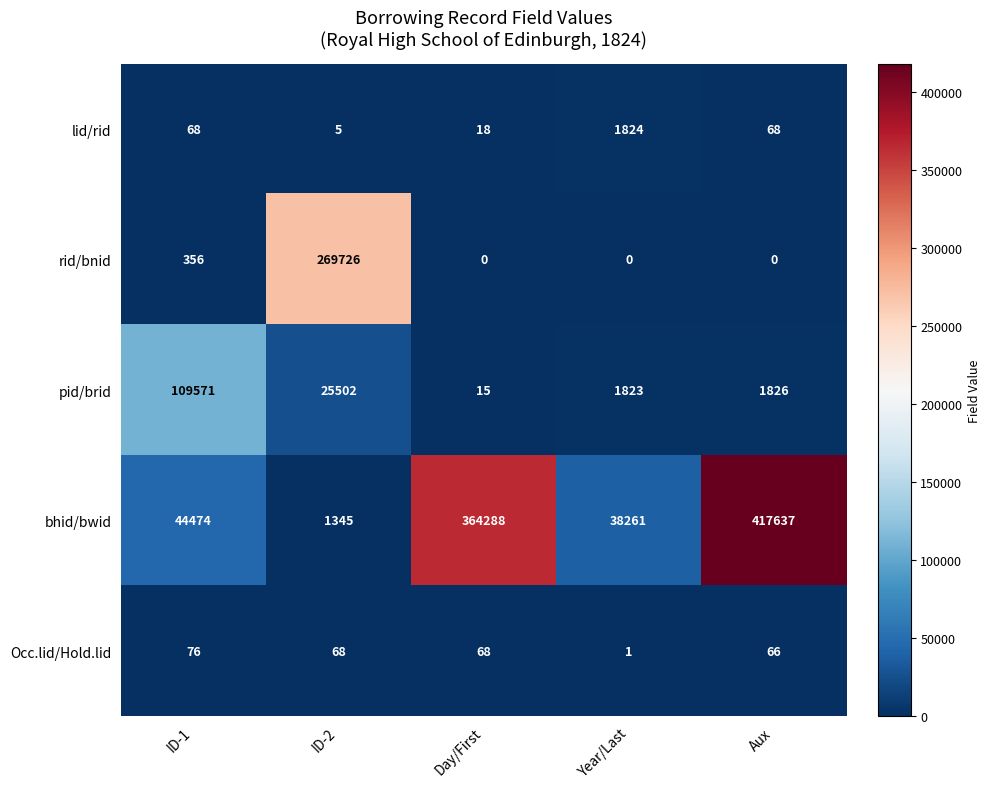

Is it true that pid/brid equals 7634 at ID-2?

False